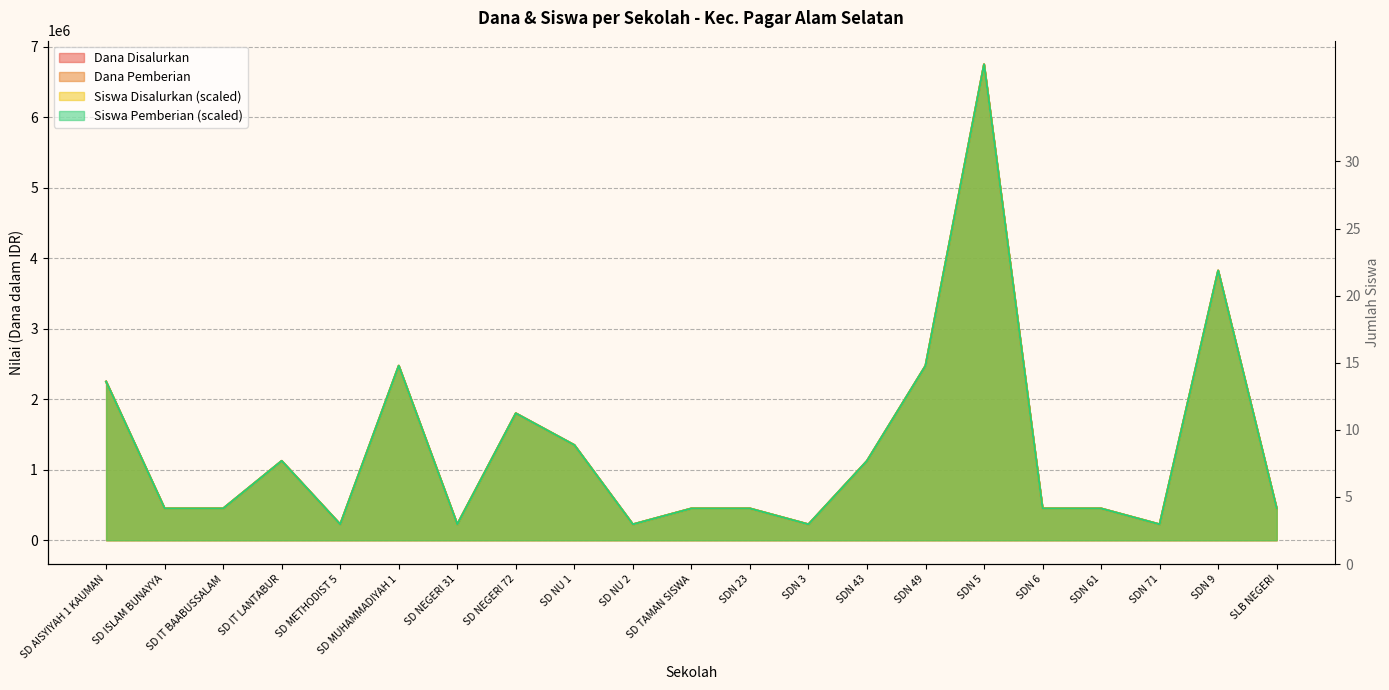

Rank the categories by Dana Pemberian value from highest to lowest.

SDN 5, SDN 9, SD MUHAMMADIYAH 1, SDN 49, SD AISYIYAH 1 KAUMAN, SD NEGERI 72, SD NU 1, SD IT LANTABUR, SDN 43, SD ISLAM BUNAYYA, SD IT BAABUSSALAM, SD TAMAN SISWA, SDN 23, SDN 6, SDN 61, SLB NEGERI, SD METHODIST 5, SD NEGERI 31, SD NU 2, SDN 3, SDN 71